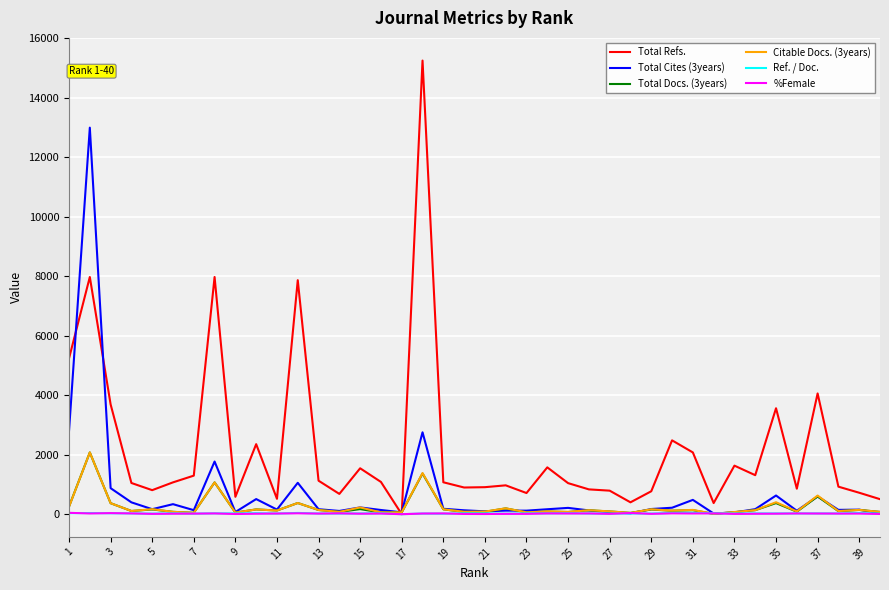

At how many categories does at least one series exceed 1220?

16